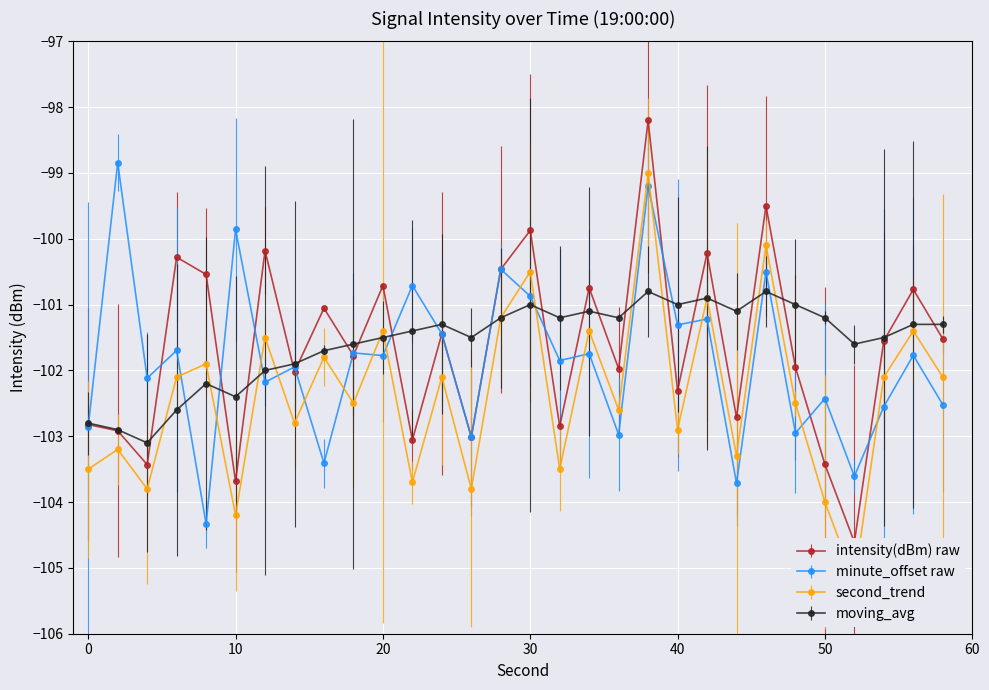

Is it true that moving_avg equals -101.5 at 20?

True